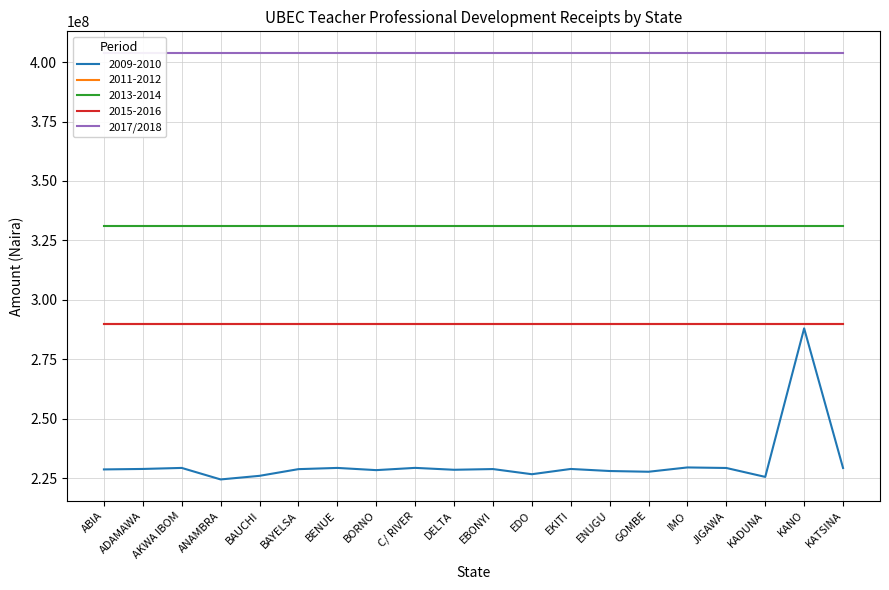

True or false: 2017/2018 and 2011-2012 intersect in this chart.

False